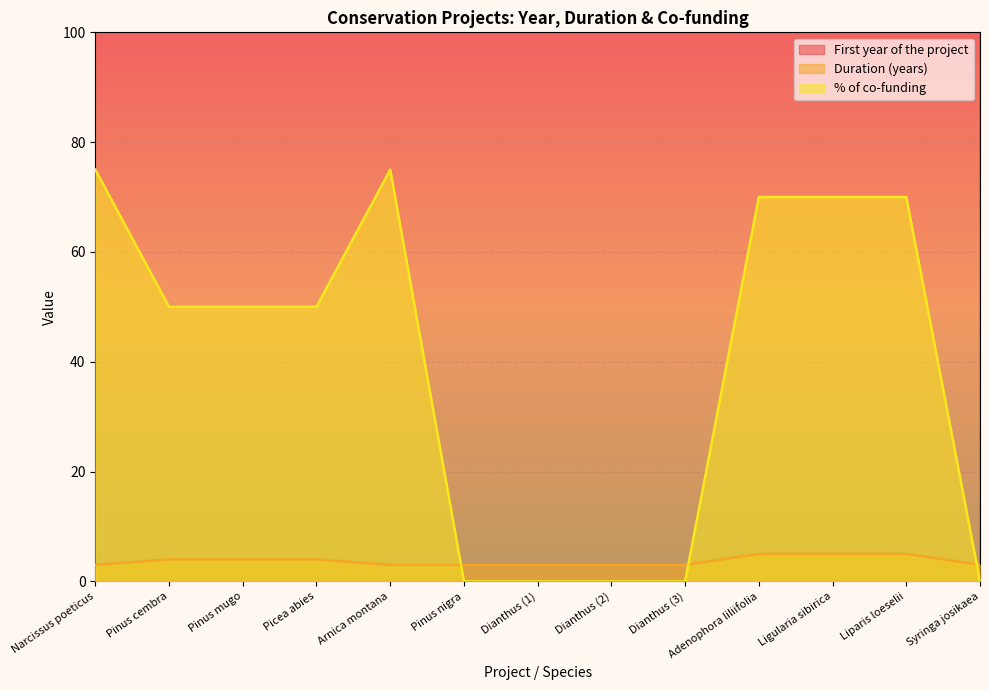

What is the total value across all series at Dianthus (2)?

2010